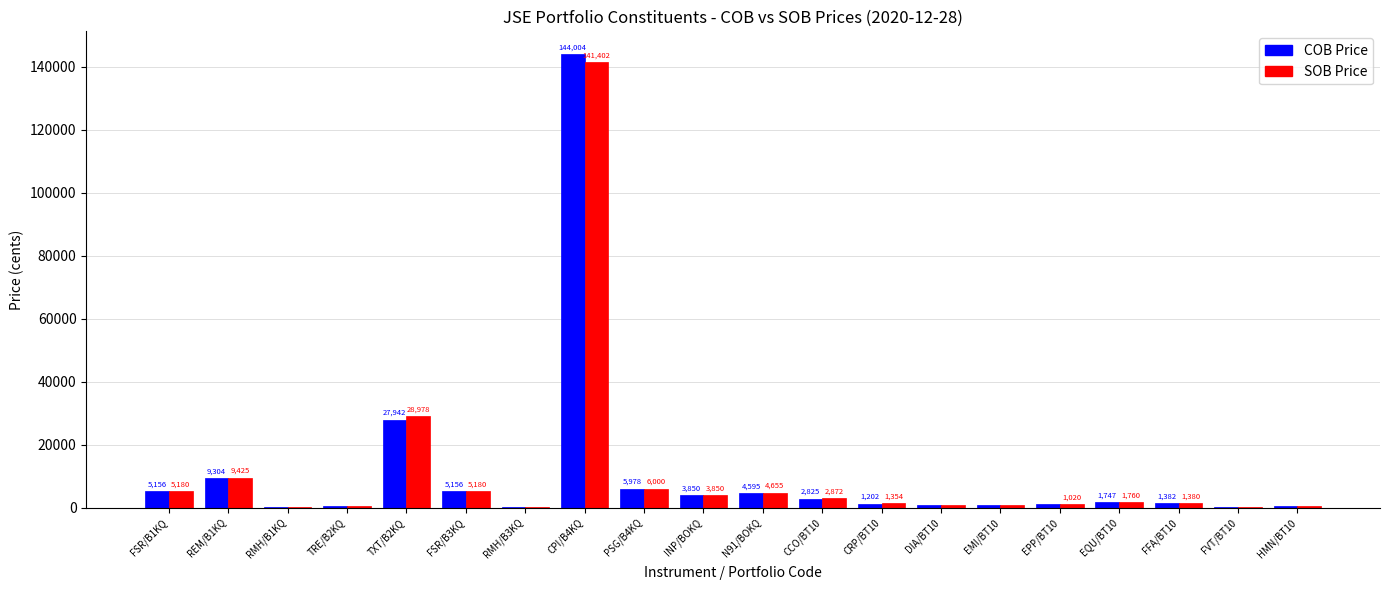

At which label does COB Price reach its peak?

CPI/B4KQ